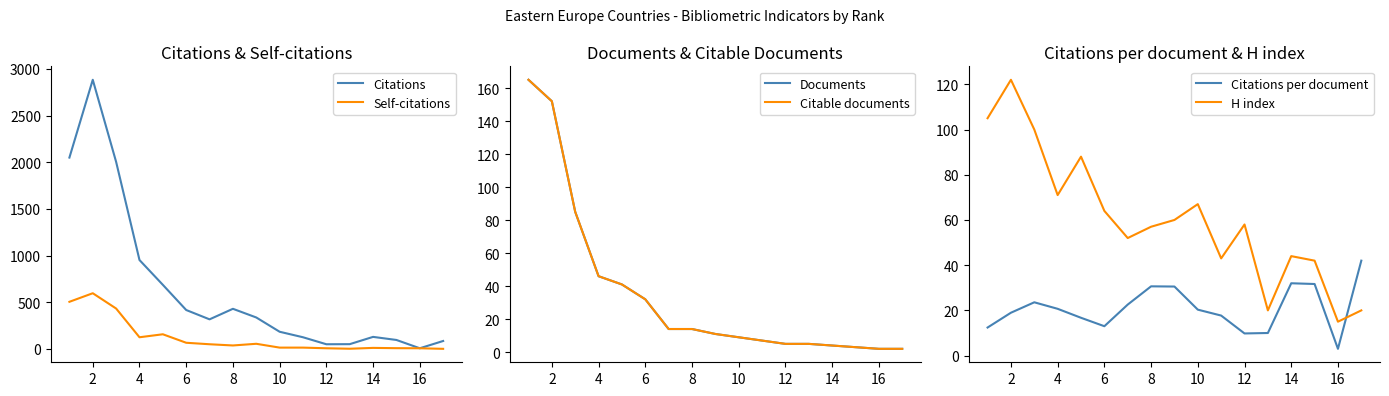

Which category has the lowest value in the H index series?

16